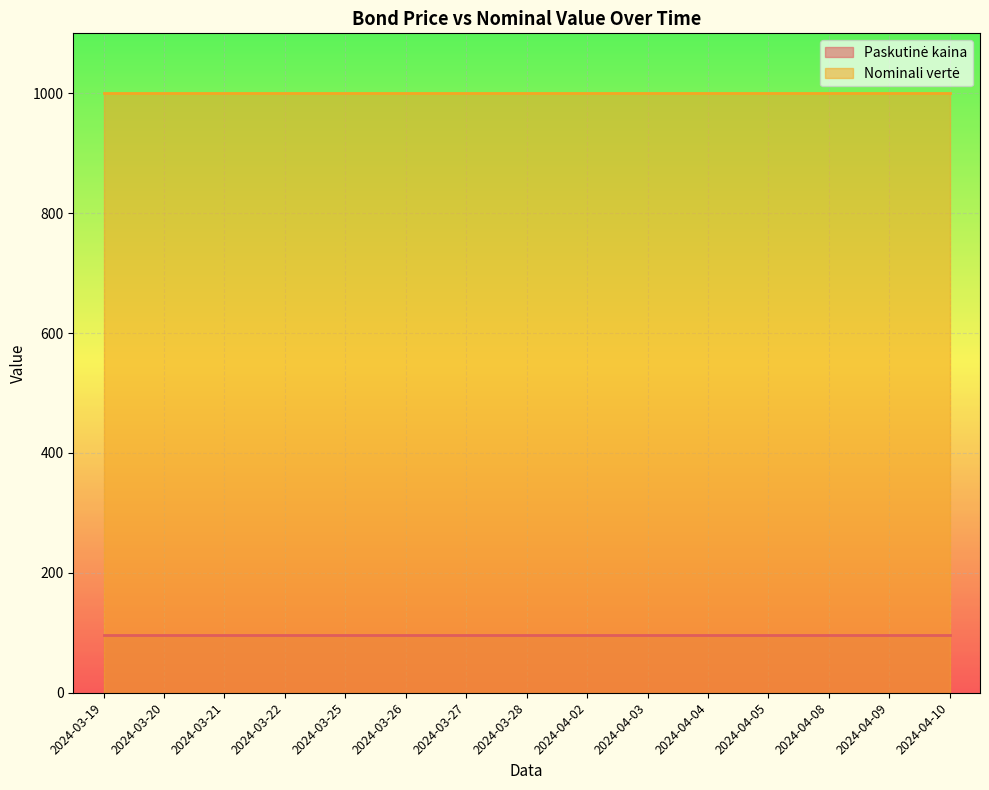

Between 2024-04-10 and 2024-03-20, which is larger?

2024-04-10